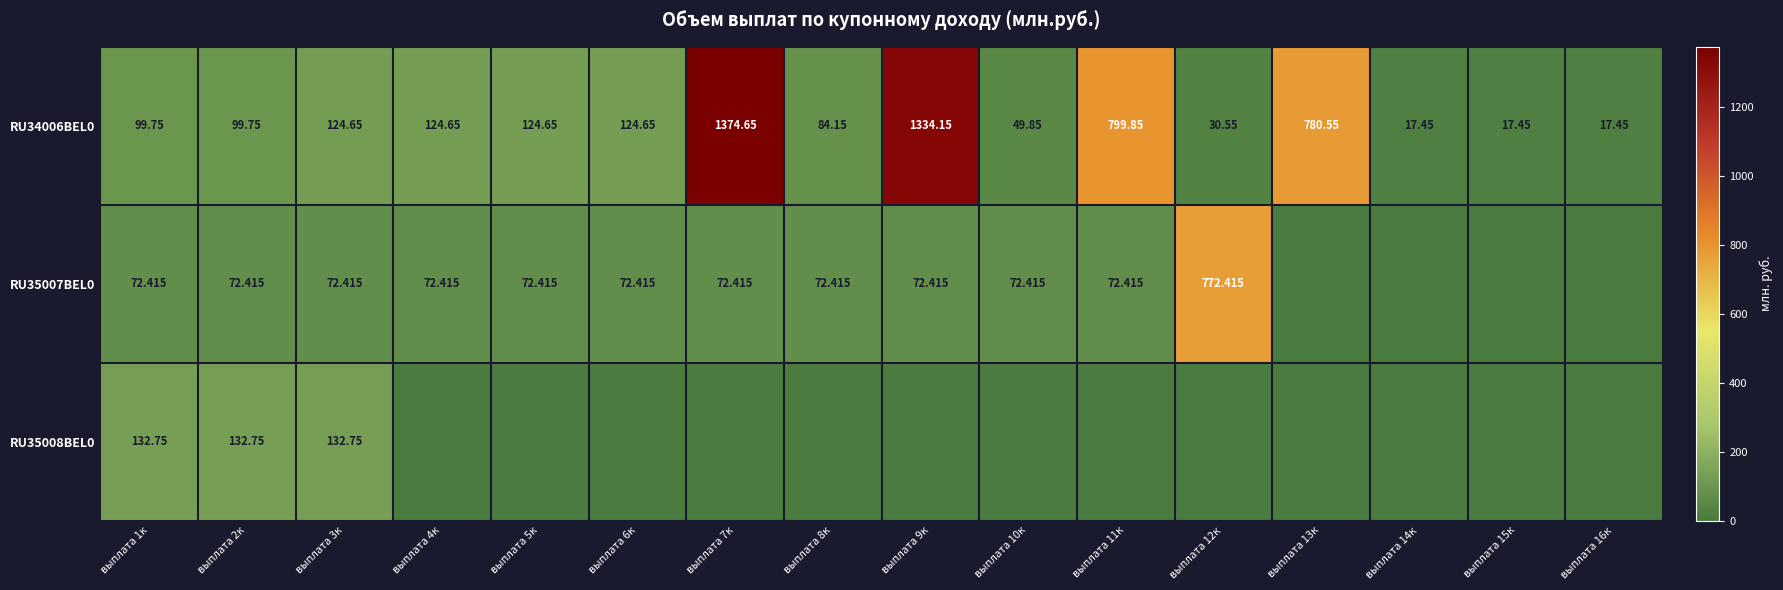

Rank the categories by RU35008BEL0 value from highest to lowest.

выплата 1к, выплата 2к, выплата 3к, выплата 4к, выплата 5к, выплата 6к, выплата 7к, выплата 8к, выплата 9к, выплата 10к, выплата 11к, выплата 12к, выплата 13к, выплата 14к, выплата 15к, выплата 16к